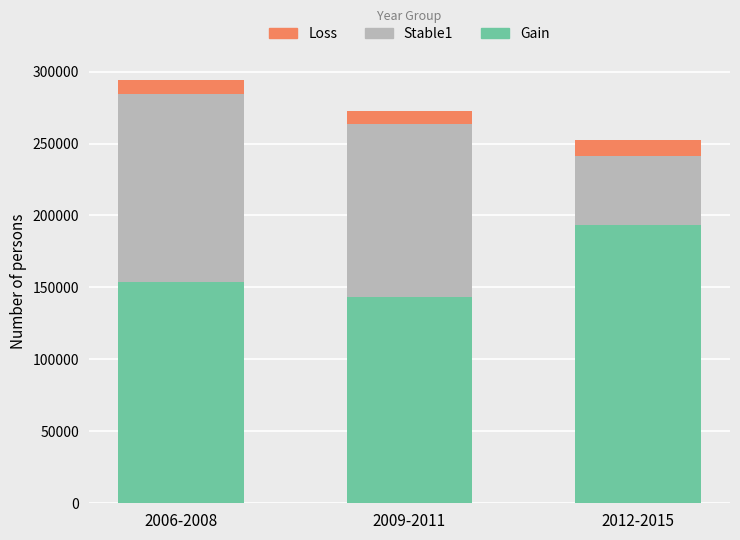

Reading left to right, list the values for the Gain series.

153639	143310	193563